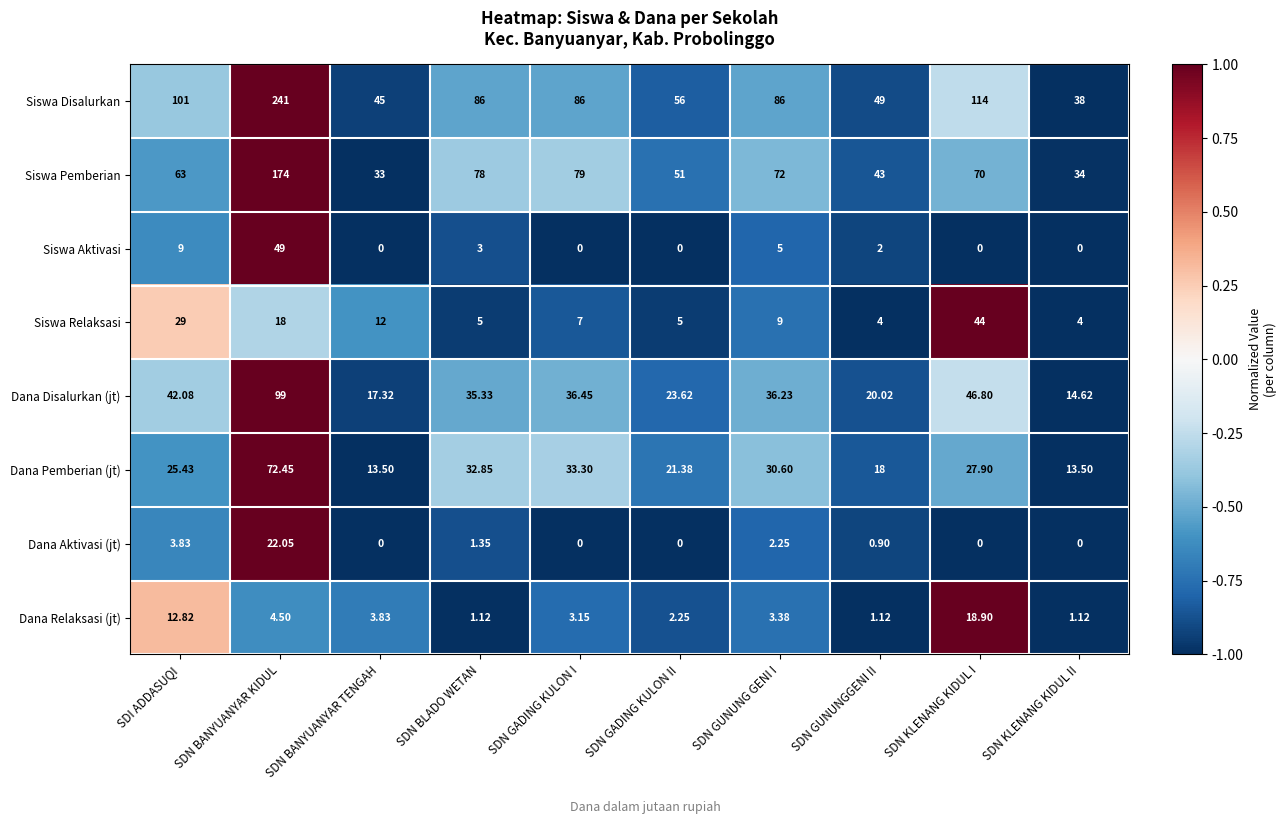

At which label does Dana Disalurkan (jt) reach its minimum?

SDN KLENANG KIDUL II